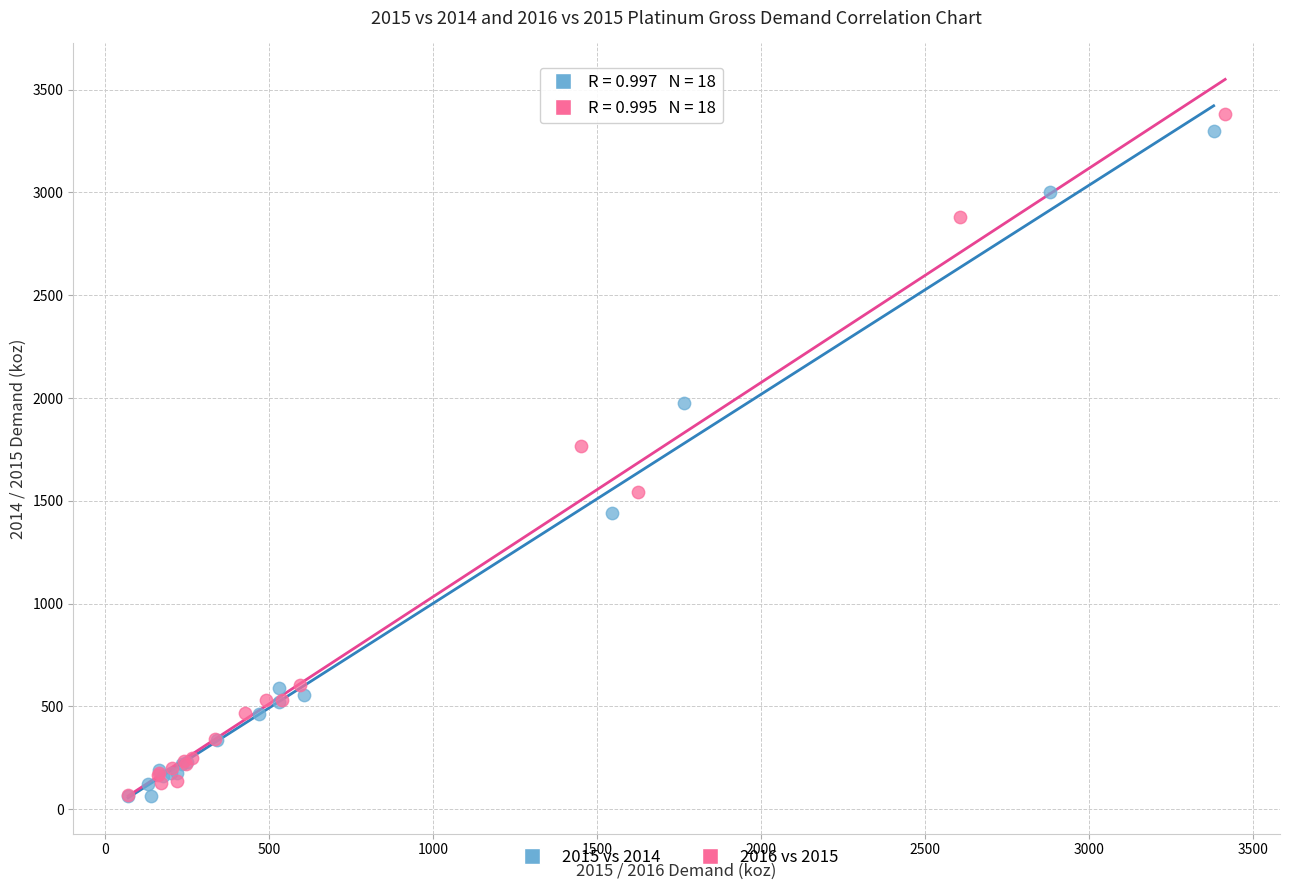

Which series has the widest spread of Y values?

2016 vs 2015